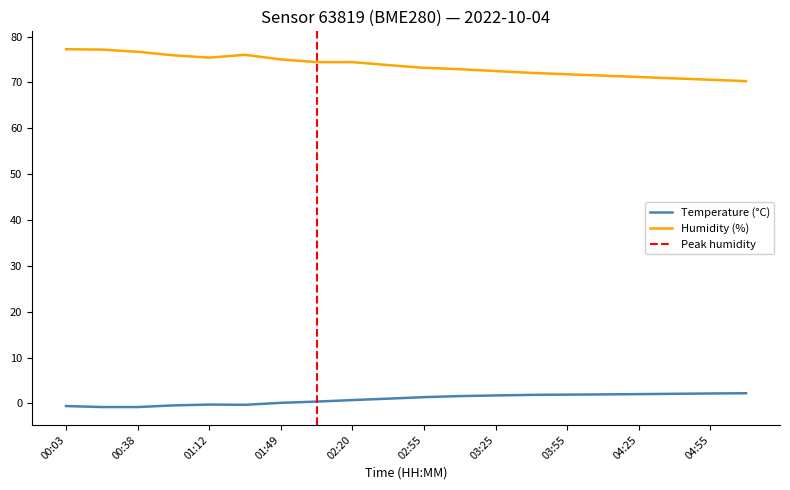

What is the difference between the highest and lowest values at 04:40?

68.8